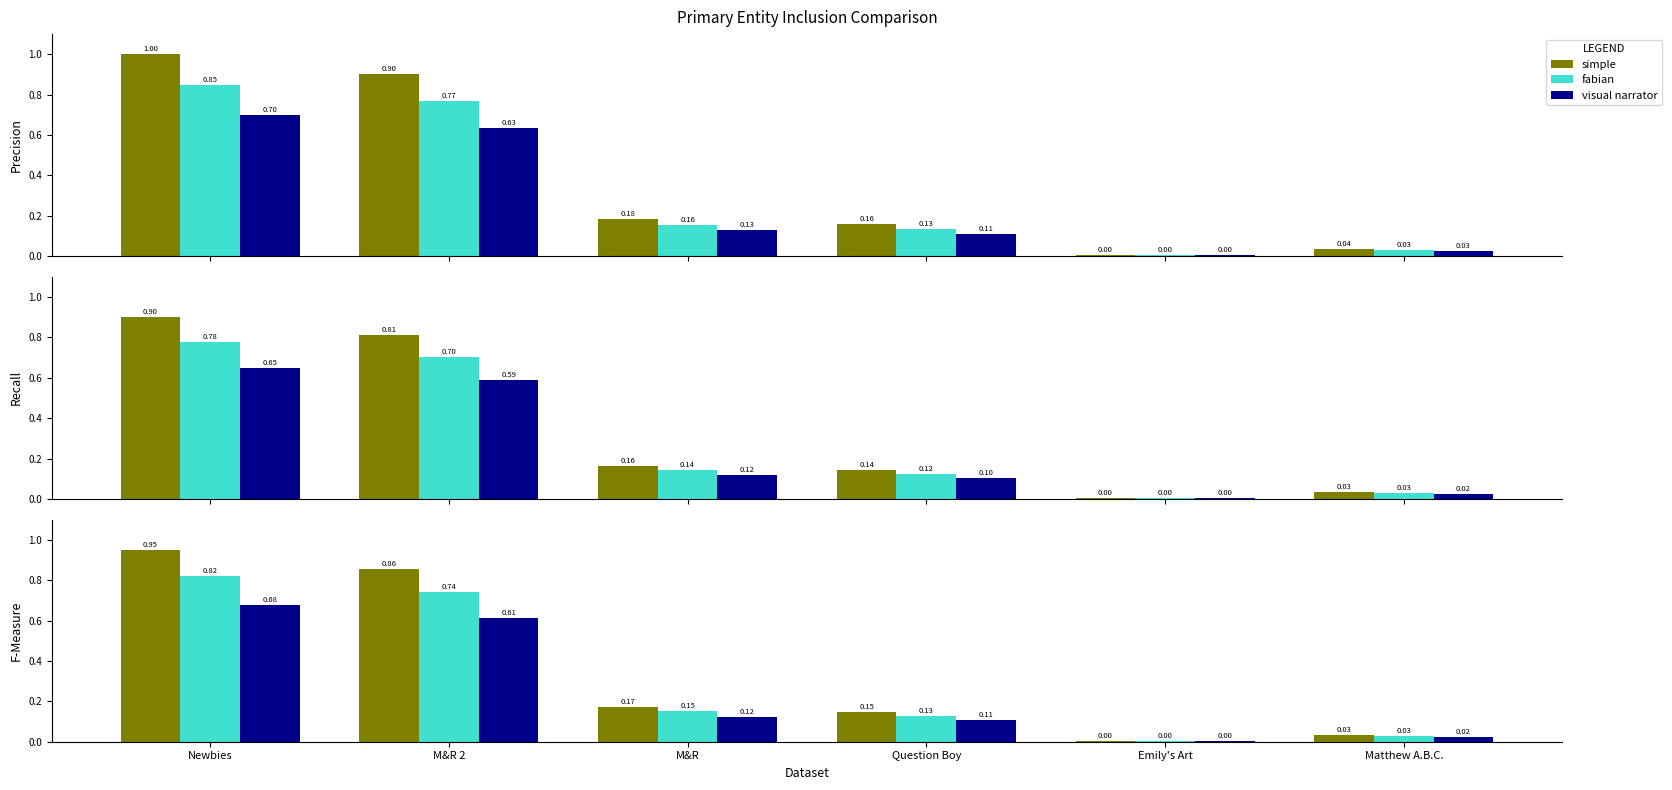

The simple series shows 0.0 at Emily's Art. True or false?

False